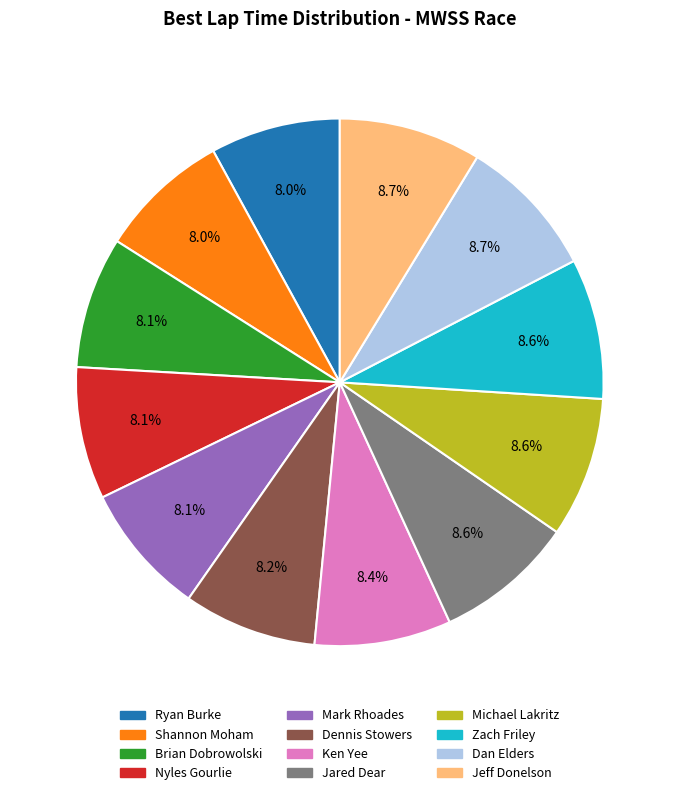

What is the ratio of the value at Shannon Moham to the value at Ken Yee?

1.0